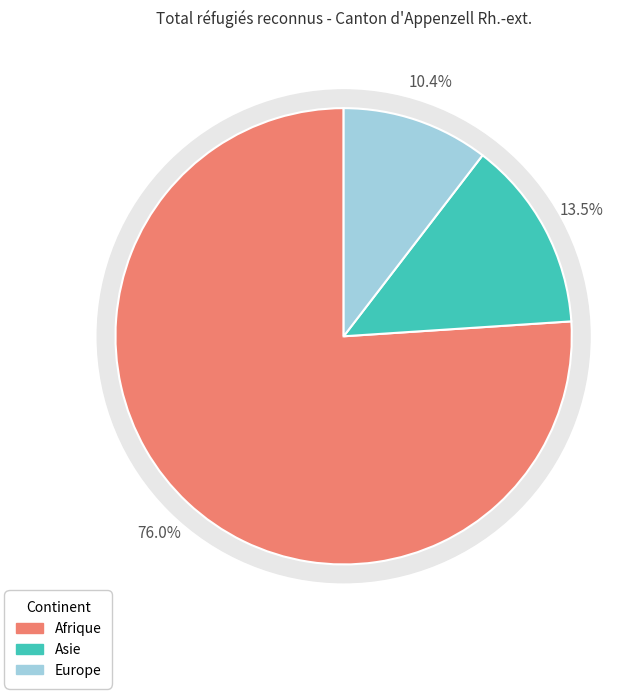

What is the largest slice in the pie chart?

Afrique